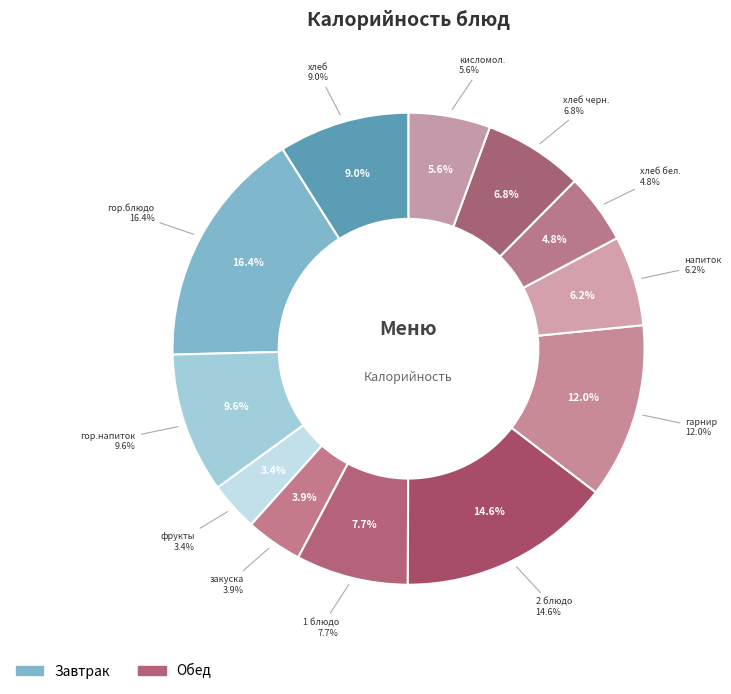

What percentage is the хлеб черн. slice, to the nearest percent?

7%